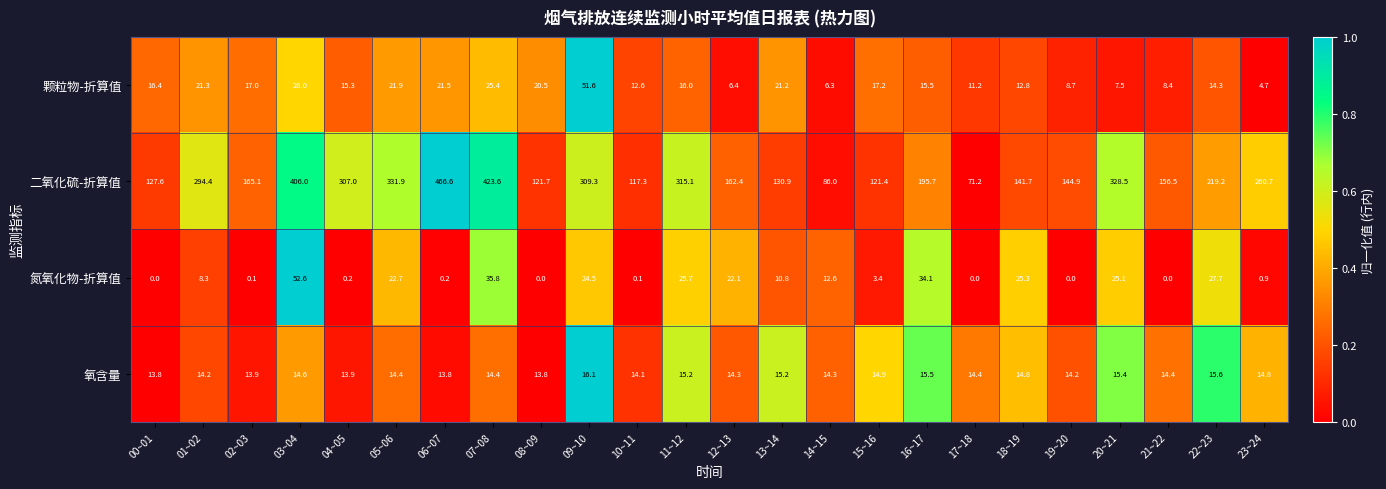

Between 01~02 and 18~19, which series saw the biggest shift?

二氧化硫-折算值